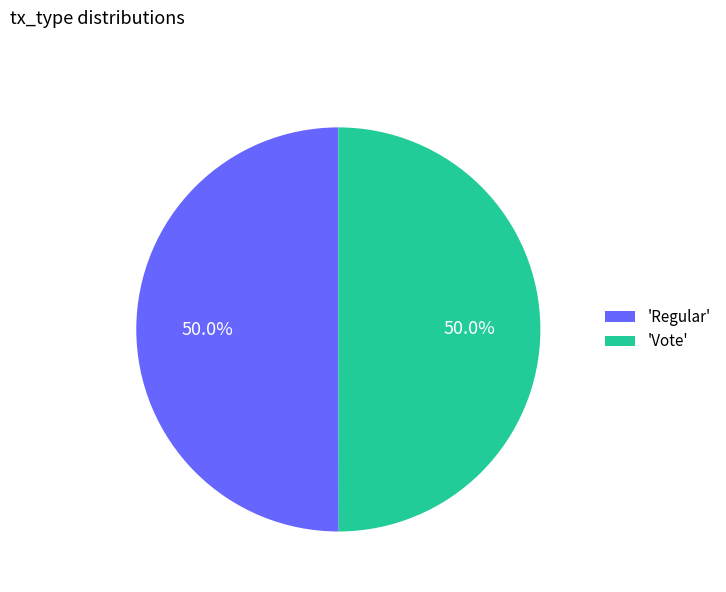

What is the ratio of the value at 'Regular' to the value at 'Vote'?

1.0